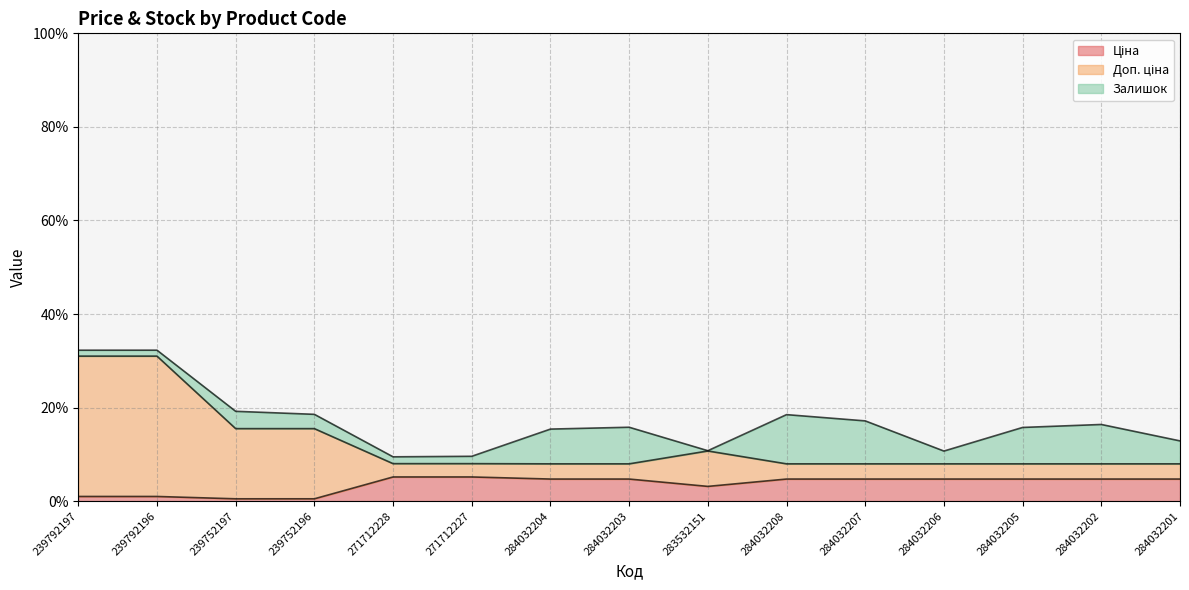

Does the chart have visible grid lines?

Yes